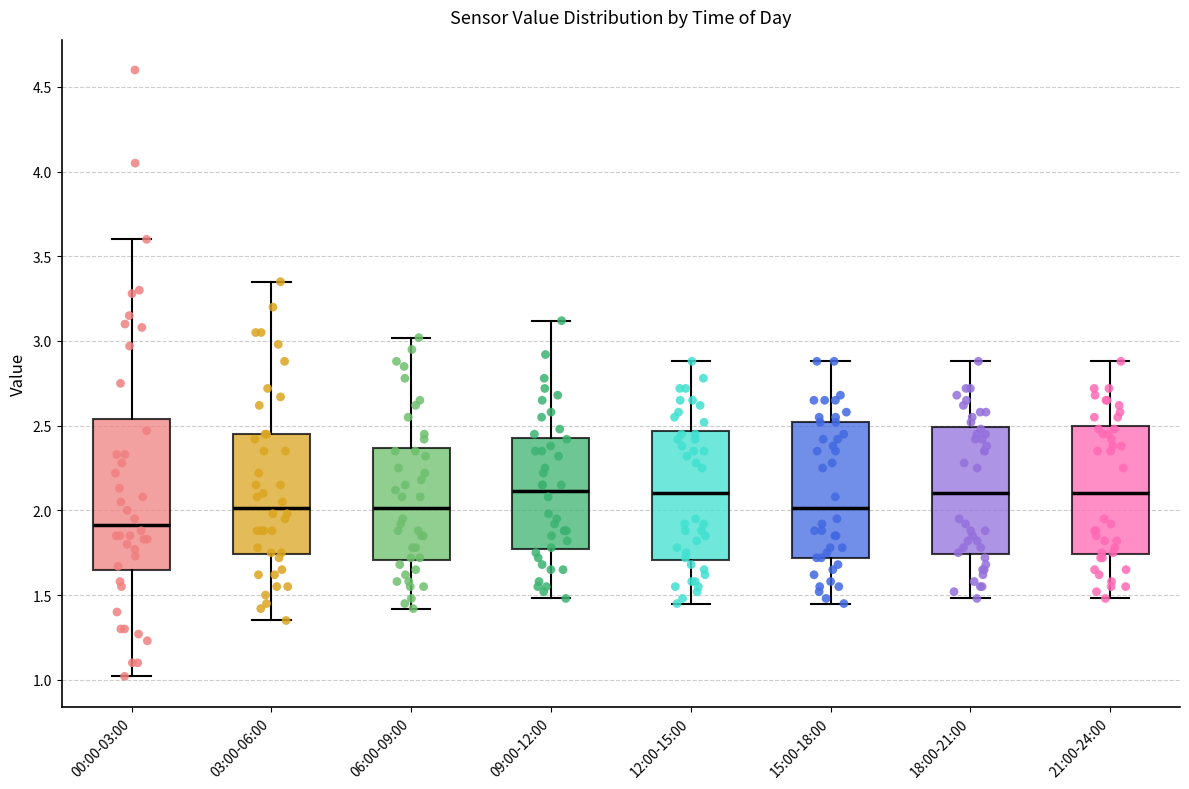

Reading left to right, transcribe this box plot: for each box, give where its median line is, the range the box spans, and where its two whiskers end, as read against the y-axis. The values are not printed on the chart, so give them approximately, as read against the axis.

00:00-03:00: median 1.90, box 1.65 to 2.55, whiskers 1.00 to 3.60
03:00-06:00: median 2.00, box 1.75 to 2.45, whiskers 1.35 to 3.35
06:00-09:00: median 2.00, box 1.70 to 2.35, whiskers 1.40 to 3.00
09:00-12:00: median 2.10, box 1.75 to 2.45, whiskers 1.50 to 3.10
12:00-15:00: median 2.10, box 1.70 to 2.45, whiskers 1.45 to 2.90
15:00-18:00: median 2.00, box 1.70 to 2.50, whiskers 1.45 to 2.90
18:00-21:00: median 2.10, box 1.75 to 2.50, whiskers 1.50 to 2.90
21:00-24:00: median 2.10, box 1.75 to 2.50, whiskers 1.50 to 2.90